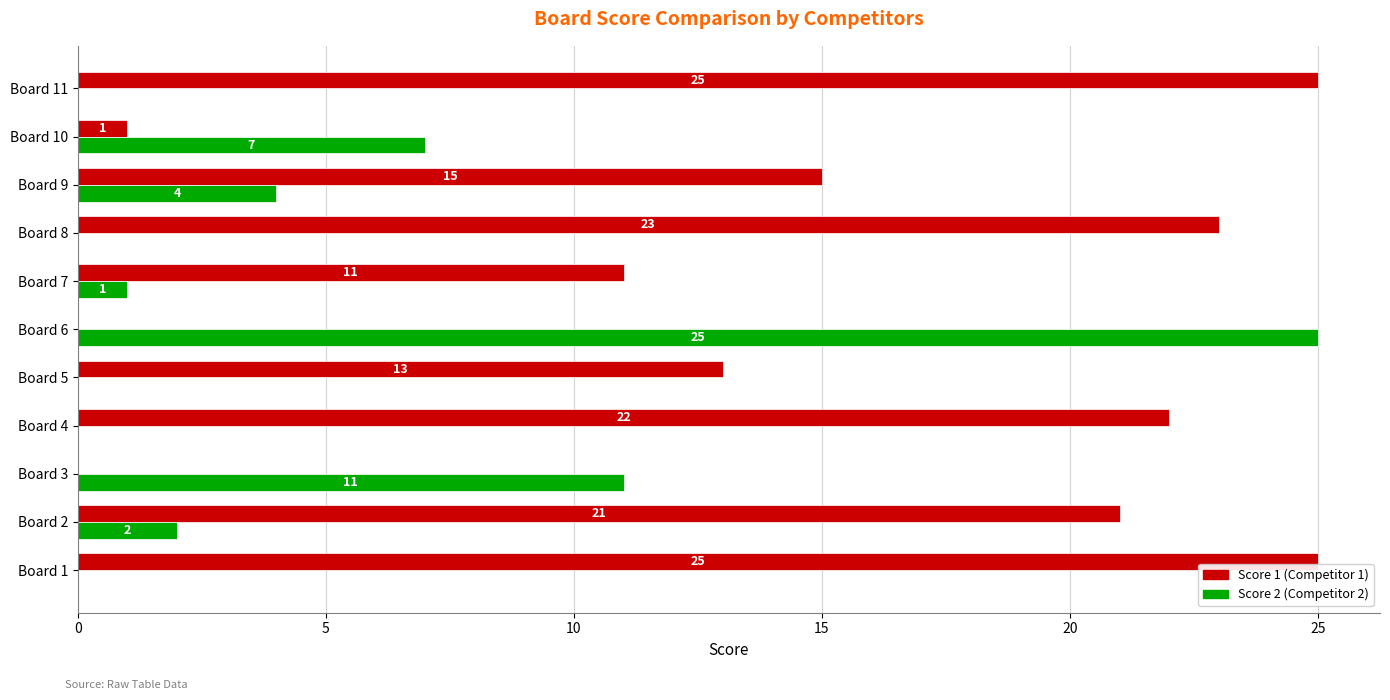

Which series changed the most between Board 5 and Board 11?

Score 1 (Competitor 1)